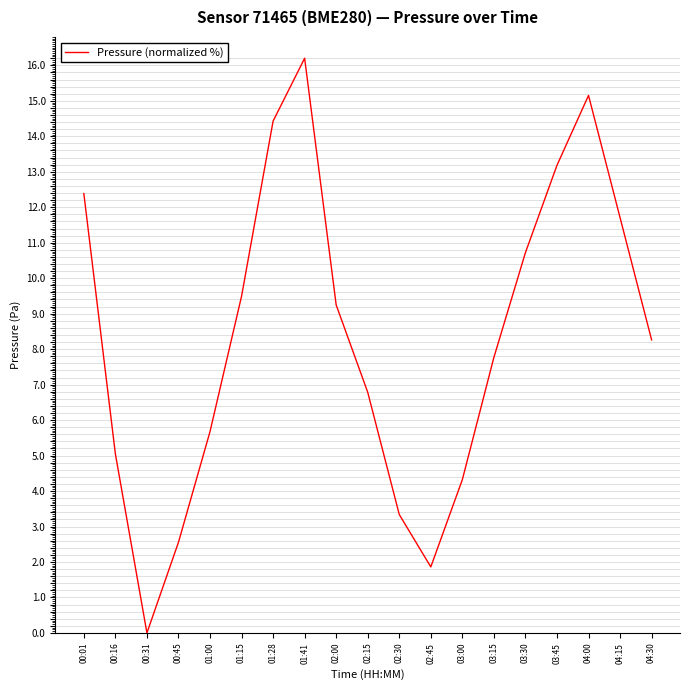

What is the maximum value shown in the chart?

16.2